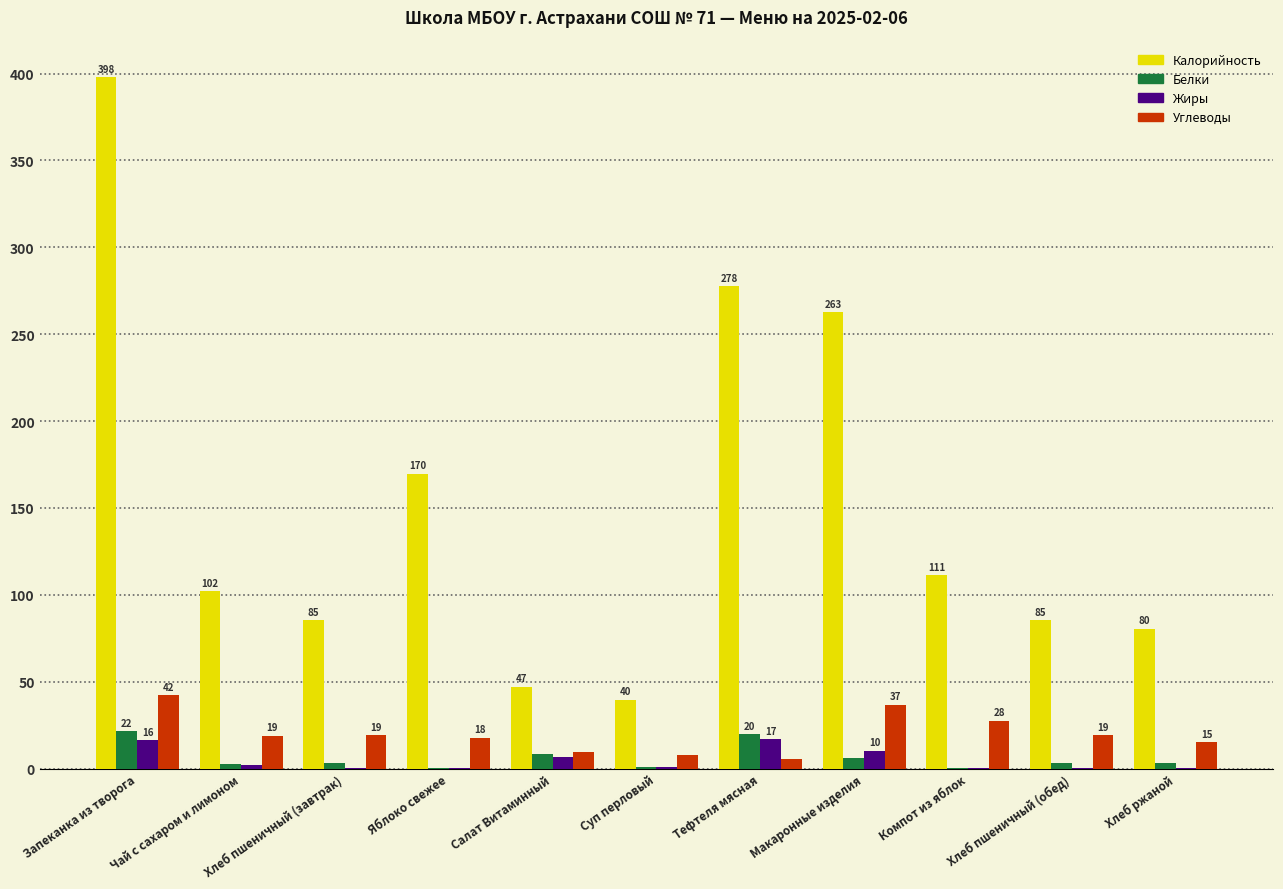

What position from the right is Компот из яблок?

3